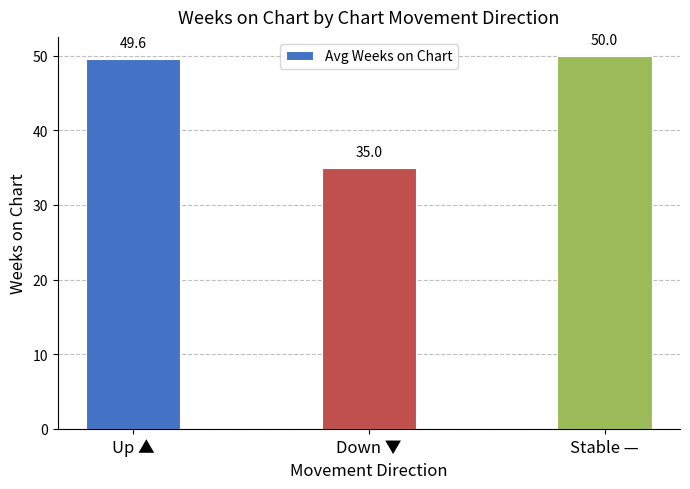

Reading left to right, extract all data points from this chart.

Up ▲=49.6	Down ▼=35.0	Stable —=50.0